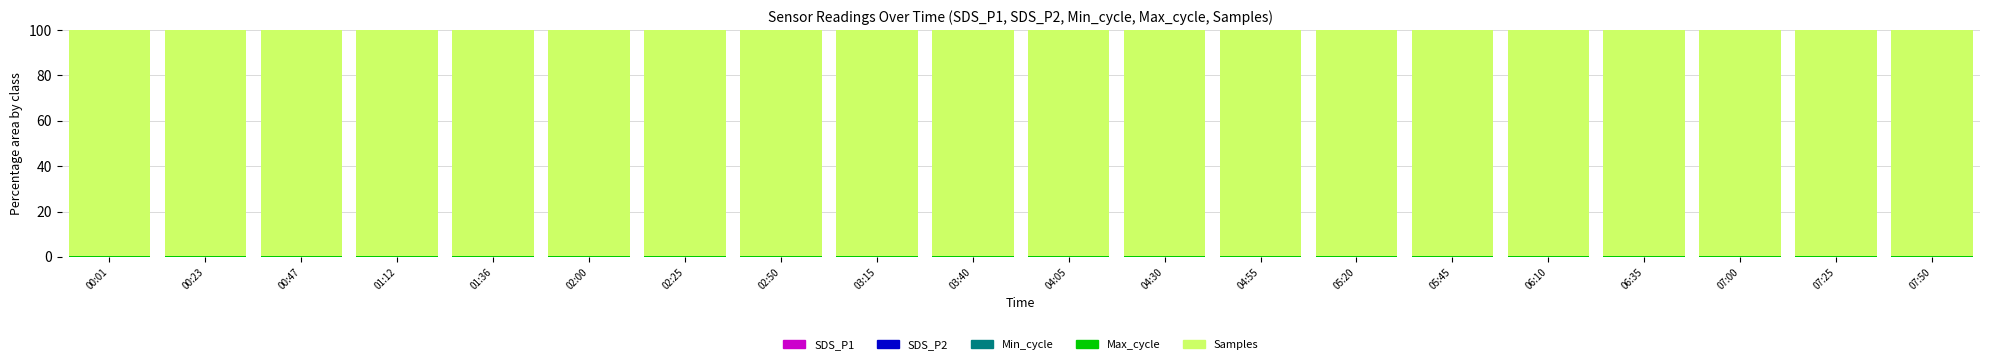

Are the bars grouped side by side (vs. stacked)?

No